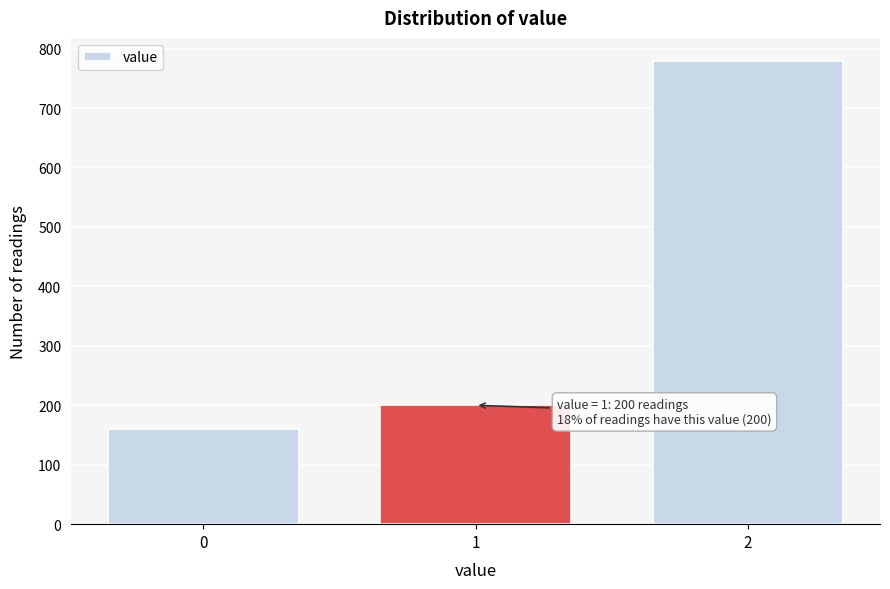

Reading right to left, extract all data points from this chart.

2=779	1=200	0=160